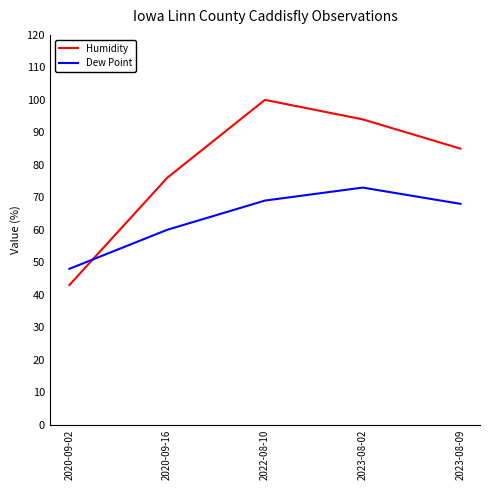

Which series has the largest total across all categories?

Humidity